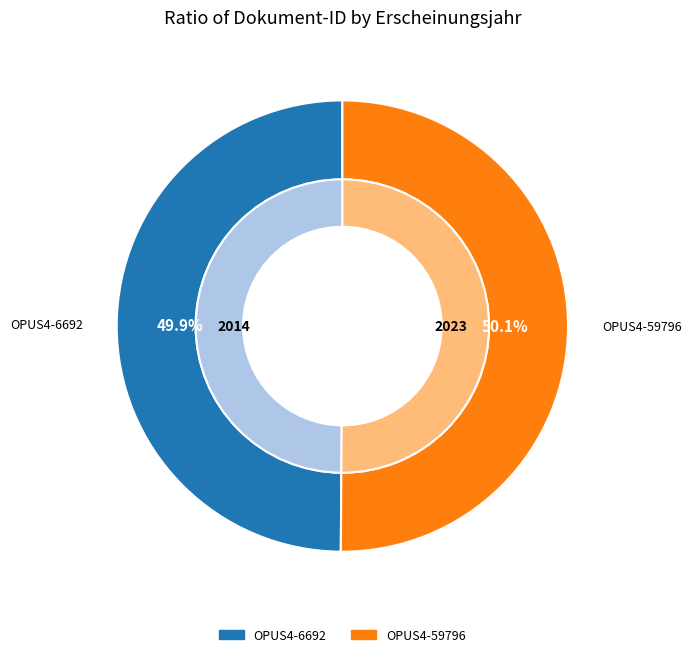

Which slice is the smallest?

OPUS4-6692